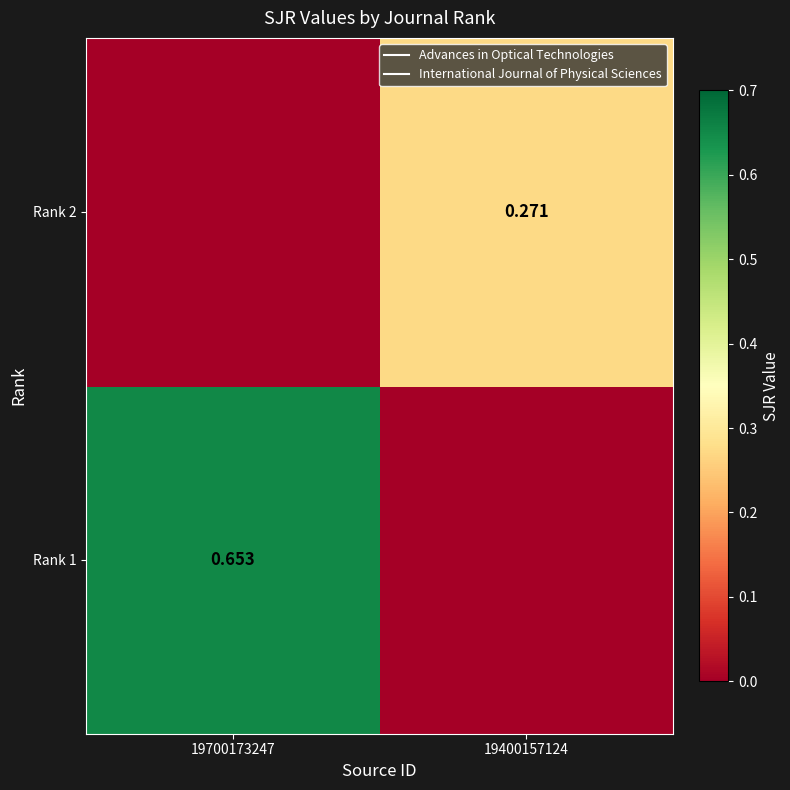

Count the Rank 1 values in the range 0 to 1.

2